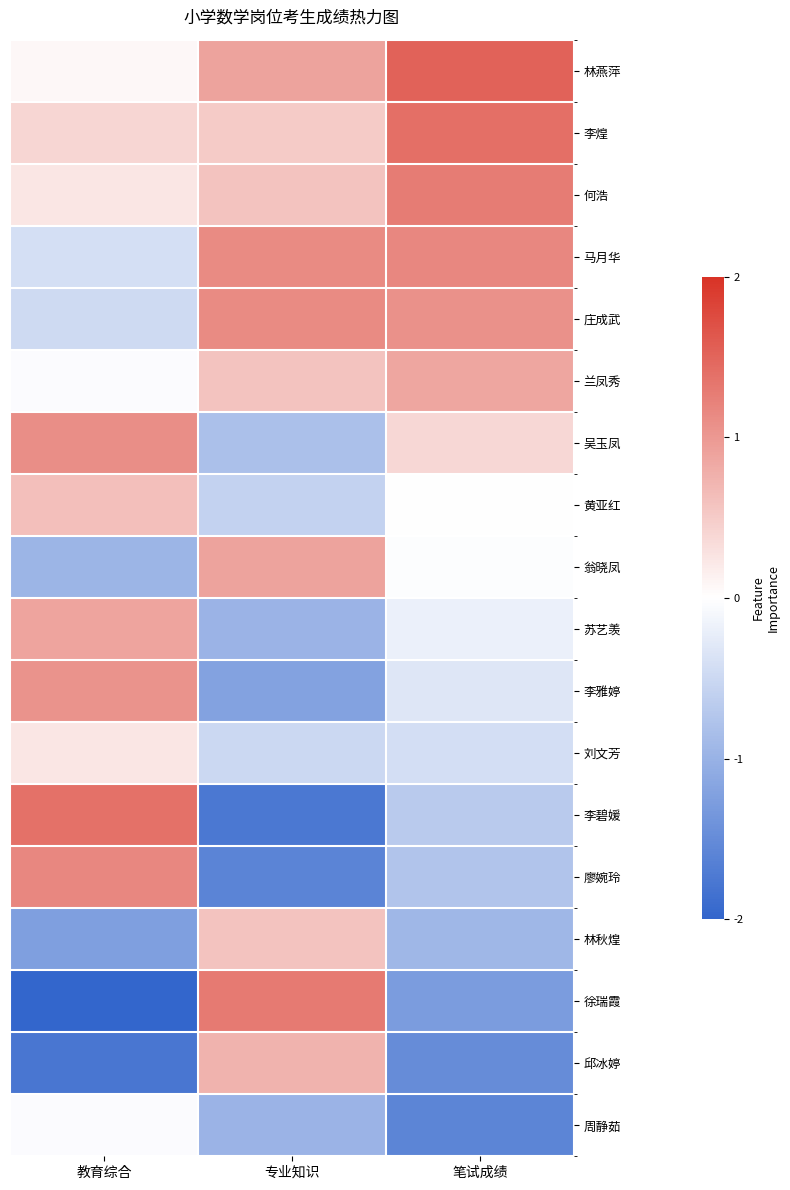

Reading left to right, list all the values displayed in this chart.

林燕萍: 教育综合=0.1	专业知识=0.9	笔试成绩=1.5
李煌: 教育综合=0.4	专业知识=0.5	笔试成绩=1.4
何浩: 教育综合=0.2	专业知识=0.6	笔试成绩=1.3
马月华: 教育综合=-0.4	专业知识=1.1	笔试成绩=1.2
庄成武: 教育综合=-0.5	专业知识=1.1	笔试成绩=1.1
兰凤秀: 教育综合=-0.0	专业知识=0.6	笔试成绩=0.9
吴玉凤: 教育综合=1.1	专业知识=-0.8	笔试成绩=0.4
黄亚红: 教育综合=0.6	专业知识=-0.6	笔试成绩=0.0
翁晓凤: 教育综合=-1.0	专业知识=0.9	笔试成绩=-0.0
苏艺羡: 教育综合=0.9	专业知识=-1.0	笔试成绩=-0.2
李雅婷: 教育综合=1.1	专业知识=-1.2	笔试成绩=-0.3
刘文芳: 教育综合=0.2	专业知识=-0.5	笔试成绩=-0.4
李碧媛: 教育综合=1.4	专业知识=-1.8	笔试成绩=-0.7
廖婉玲: 教育综合=1.2	专业知识=-1.6	笔试成绩=-0.8
林秋煌: 教育综合=-1.2	专业知识=0.6	笔试成绩=-0.9
徐瑞霞: 教育综合=-2.2	专业知识=1.3	笔试成绩=-1.3
邱冰婷: 教育综合=-1.8	专业知识=0.7	笔试成绩=-1.5
周静茹: 教育综合=-0.0	专业知识=-1.0	笔试成绩=-1.6